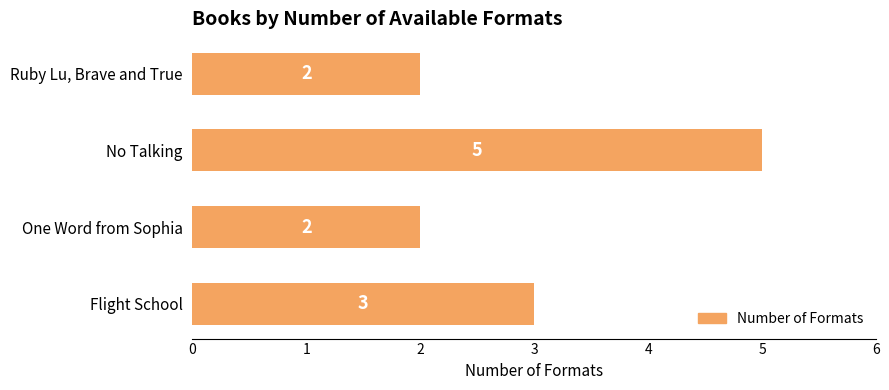

How many values are below 3?

2